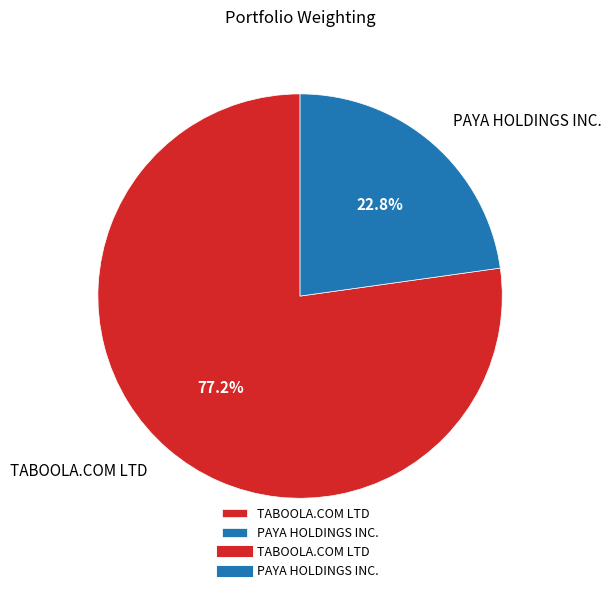

Is it true that PAYA HOLDINGS INC. is 23% of the pie?

True